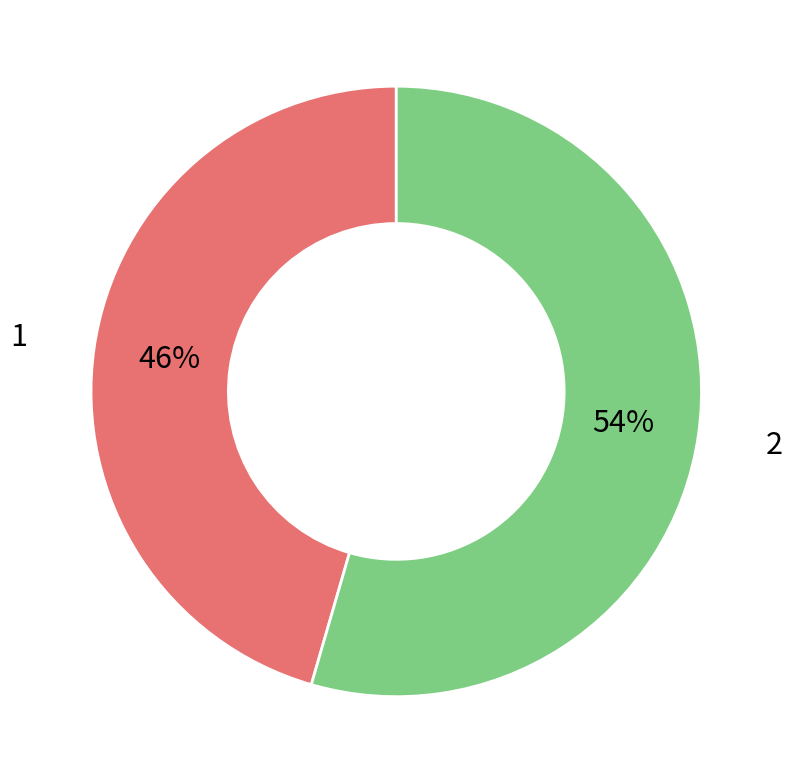

How many slices are in this pie chart?

2